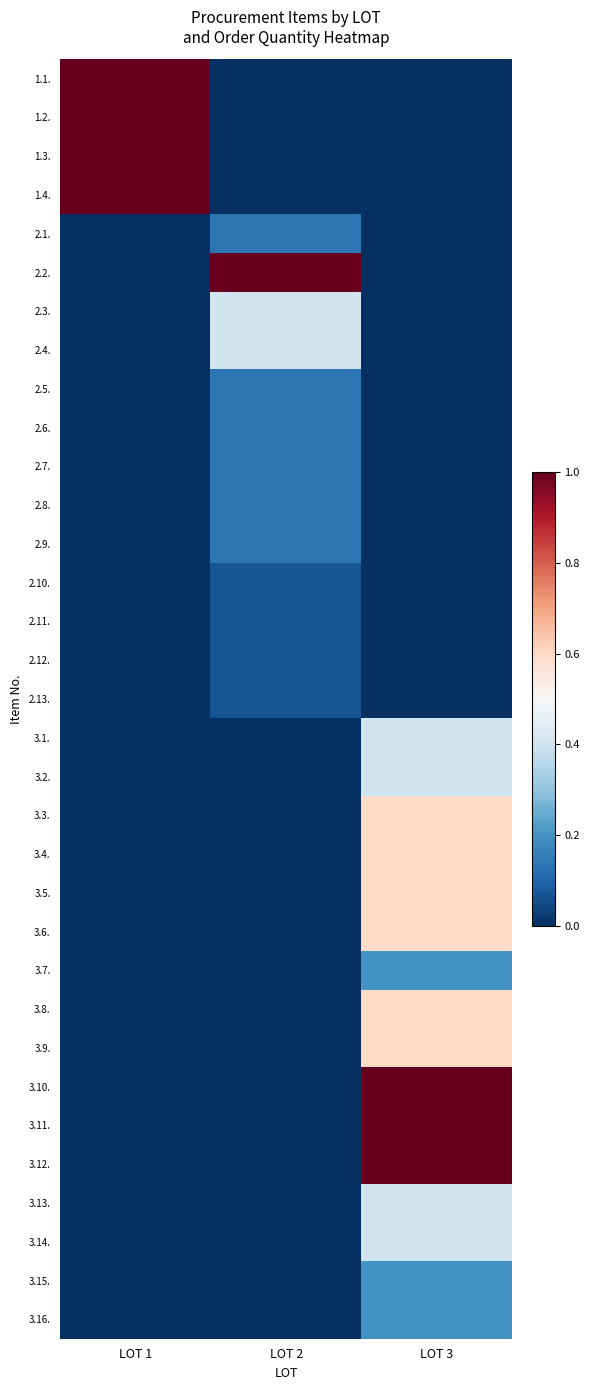

At which category does the chart reach its minimum across all series?

LOT 2